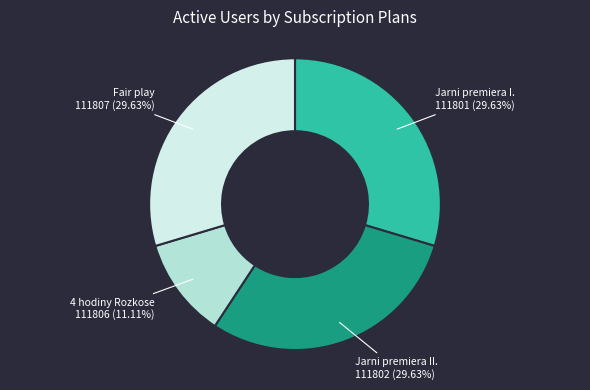

Approximately how many times larger is the value at Jarni premiera I. compared to Fair play?

1.0